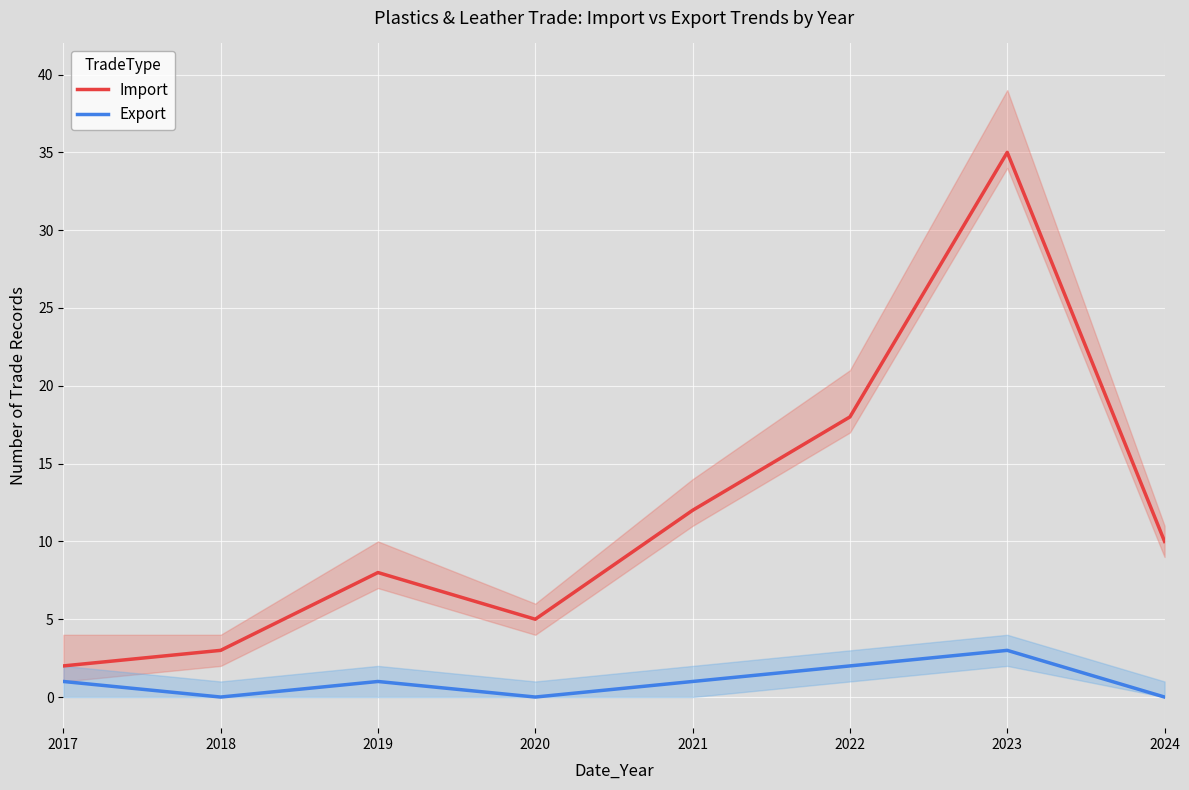

Reading right to left, what are all the values shown in this chart?

Import: 2024=10	2023=35	2022=18	2021=12	2020=5	2019=8	2018=3	2017=2
Export: 2024=0	2023=3	2022=2	2021=1	2020=0	2019=1	2018=0	2017=1